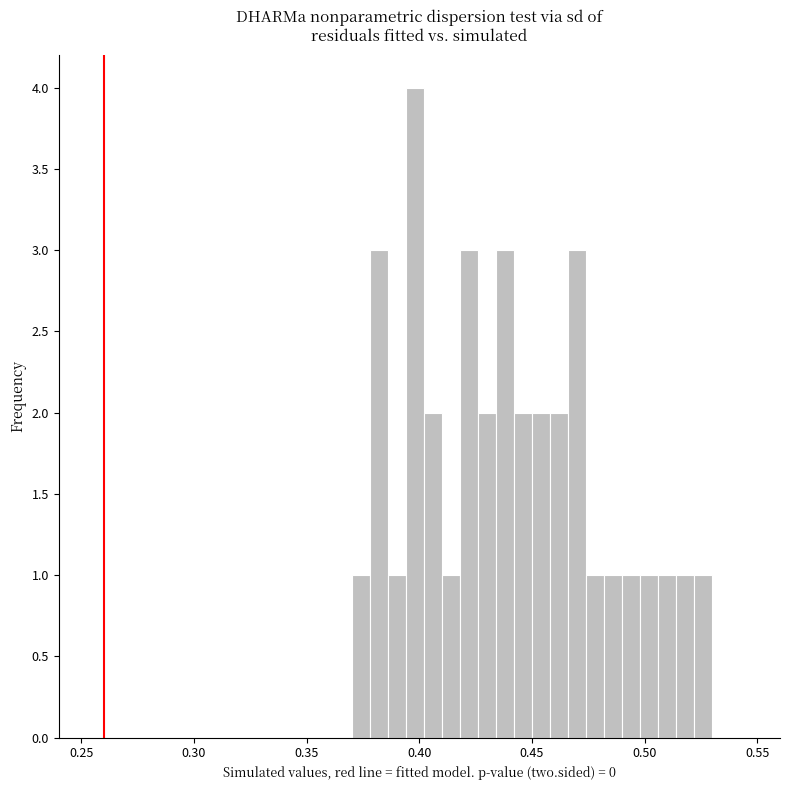

Around what value on the x-axis is the tallest bar? Give the approximate position of its centre, as read against the axis.

0.400